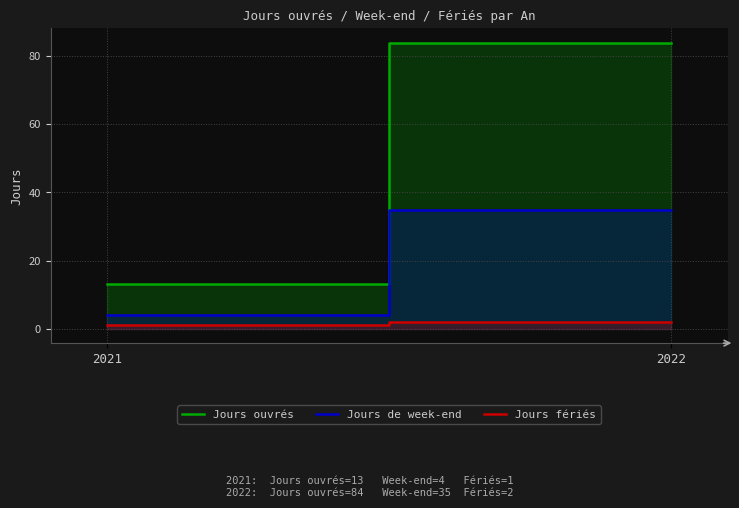

What is the maximum value shown in the chart?

84